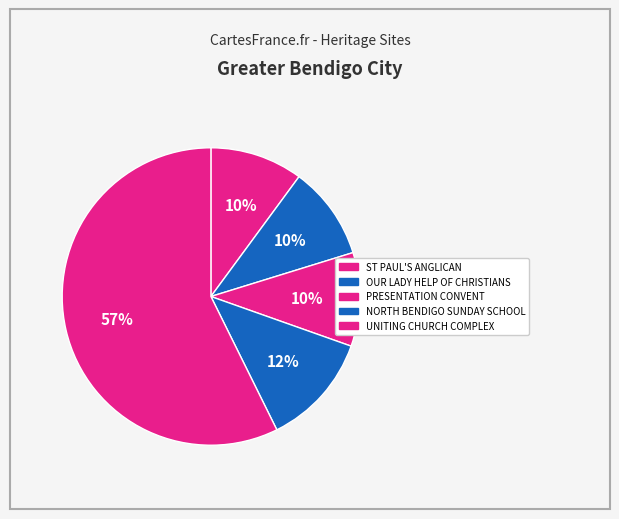

To the nearest percent, what is the average slice percentage?

20%